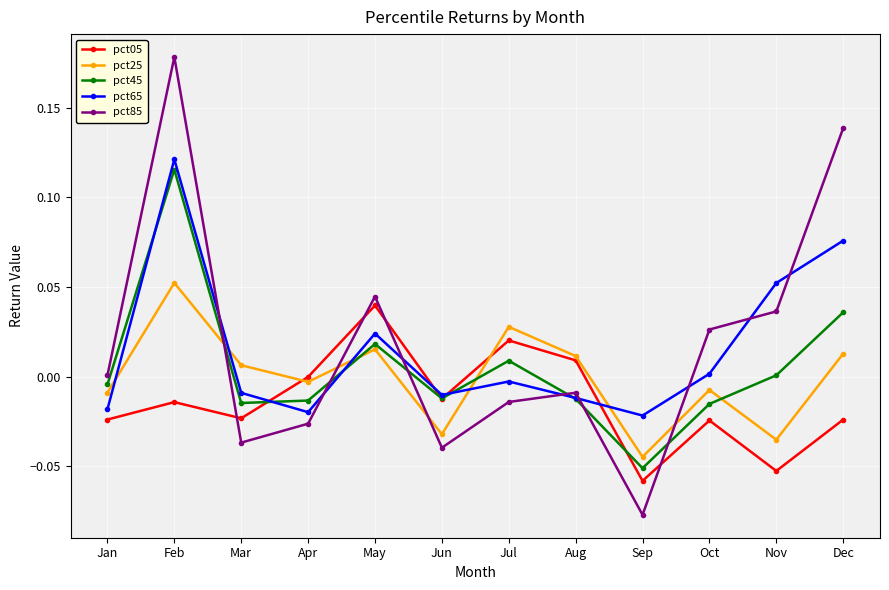

Which series has the largest range (max minus min)?

pct85